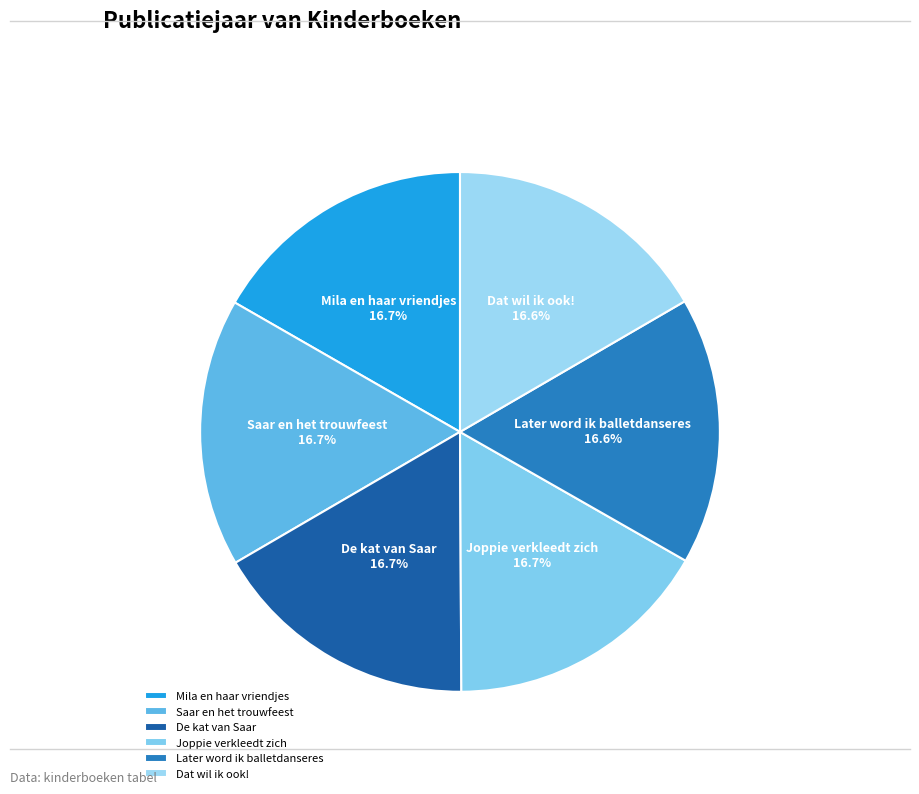

What percentage is the Mila en haar vriendjes slice, to the nearest percent?

17%